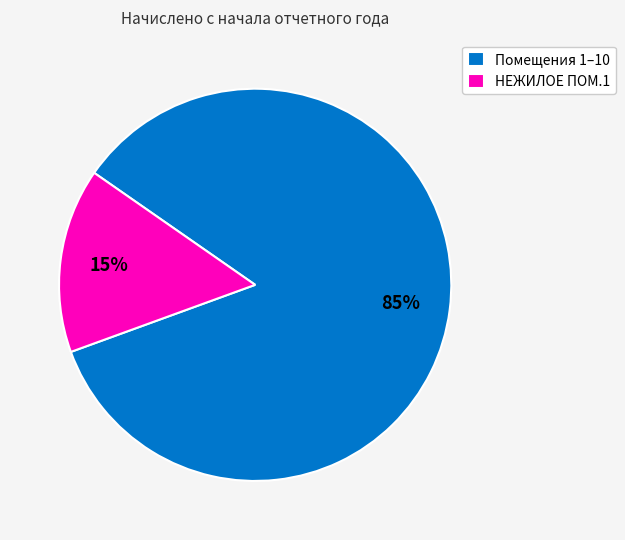

What percentage is the НЕЖИЛОЕ ПОМ.1 slice, to the nearest percent?

15%